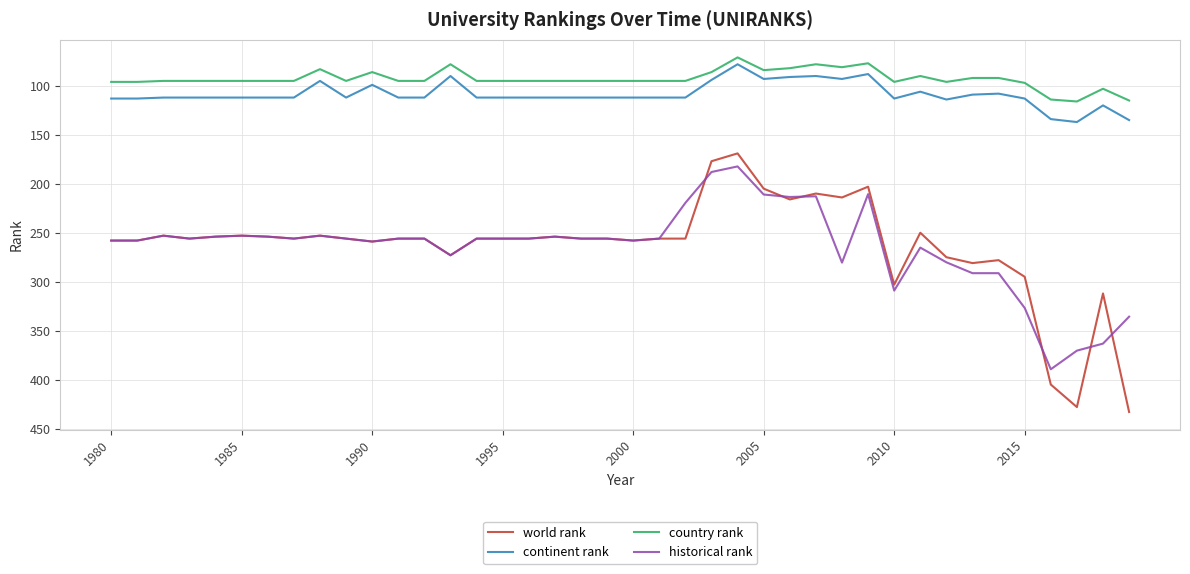

What is the minimum value shown in the chart?

71.0